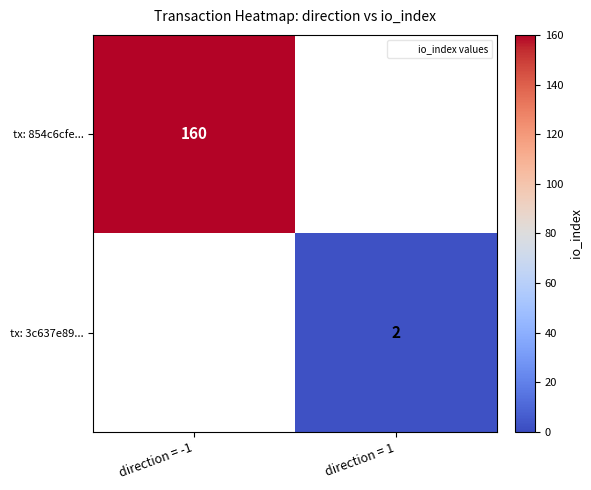

The tx: 854c6cfe... series shows 64 at direction = -1. True or false?

False